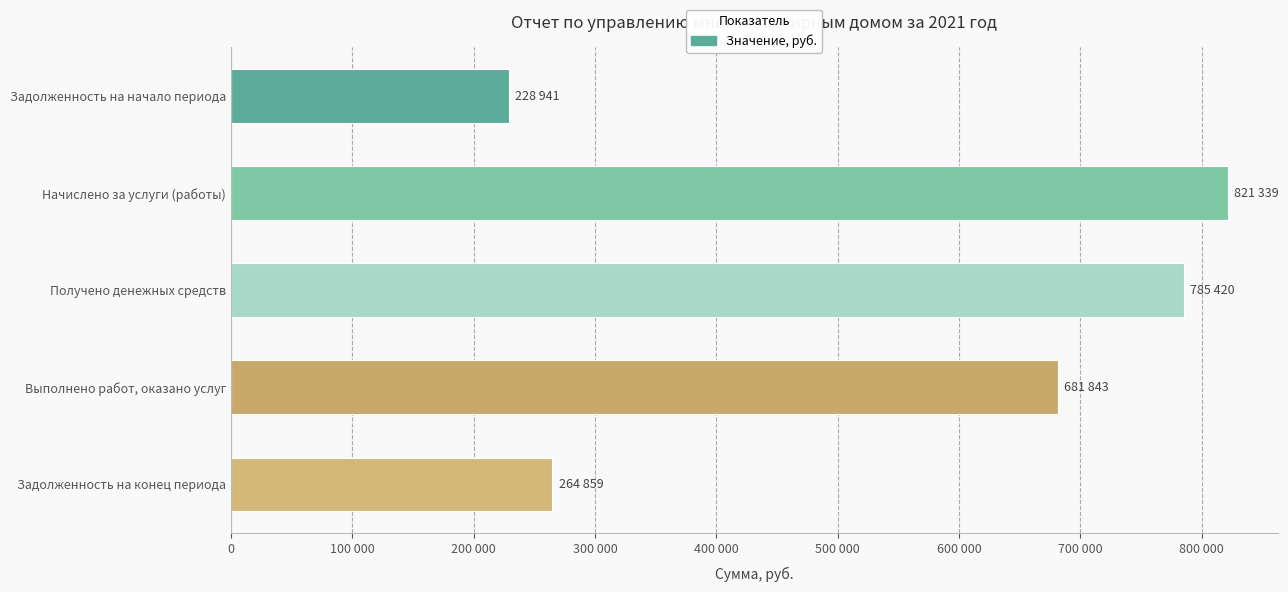

Rank the categories by value from lowest to highest.

Задолженность на начало периода, Задолженность на конец периода, Выполнено работ, оказано услуг, Получено денежных средств, Начислено за услуги (работы)